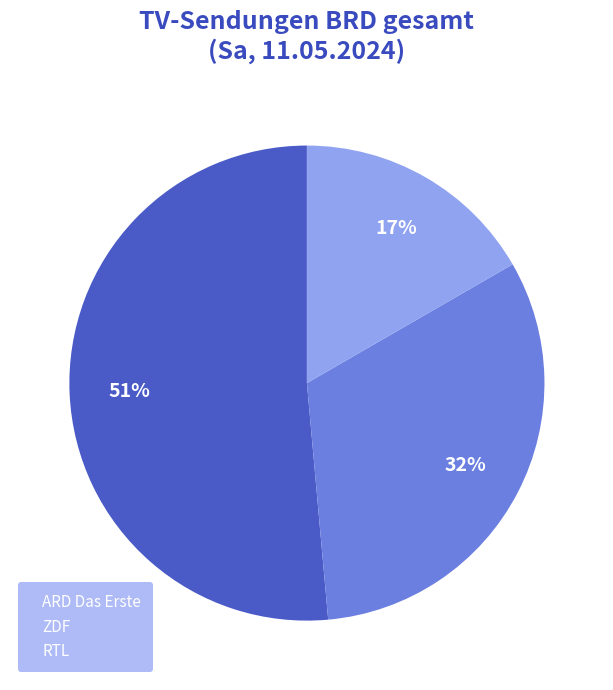

To the nearest percent, what portion does ZDF represent?

32%